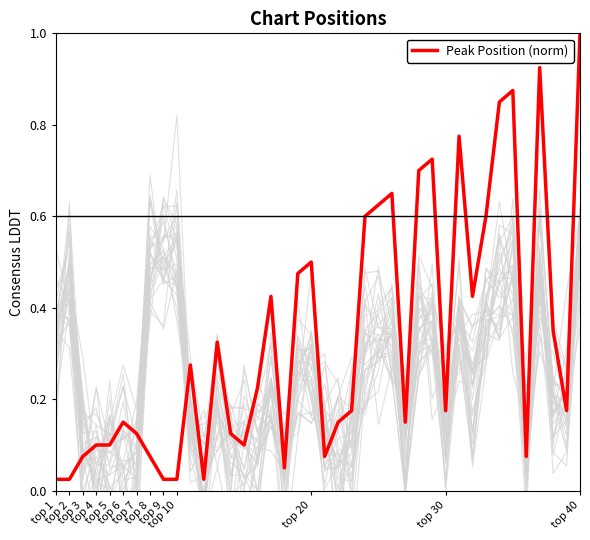

What is the value of the 4th point from the left?

0.1